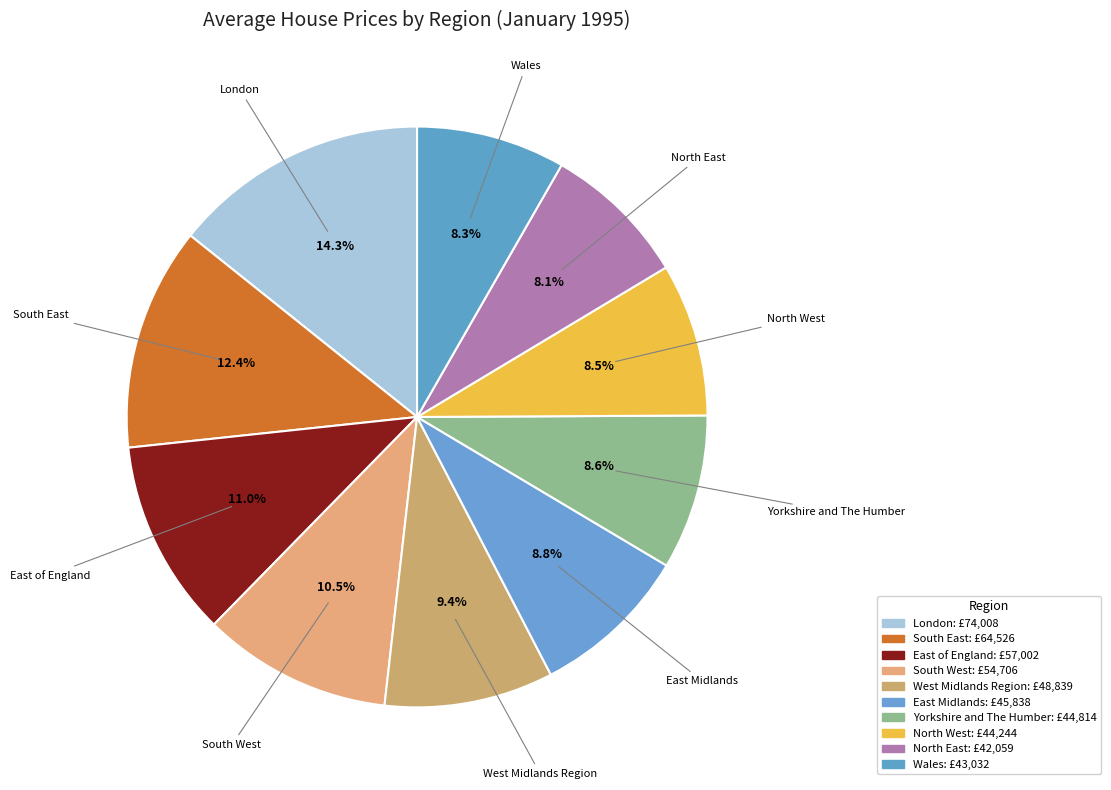

How many slices are in this pie chart?

10